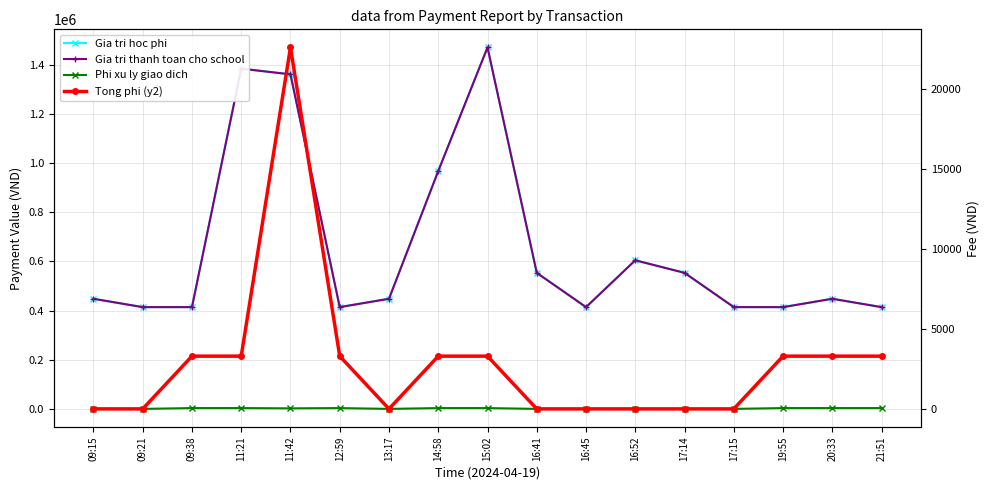

Reading left to right, list all the values displayed in this chart.

Gia tri hoc phi: 448000	414000	414000	1384000	1361000	414000	448000	967500	1470500	553500	414000	604500	553500	414000	414000	448000	414000
Gia tri thanh toan cho school: 448000	414000	414000	1384000	1361000	414000	448000	967500	1470500	553500	414000	604500	553500	414000	414000	448000	414000
Phi xu ly giao dich: 0	0	3300	3300	2200	3300	0	3300	3300	0	0	0	0	0	3300	3300	3300
Tong phi (y2): 0	0	3300	3300	22615	3300	0	3300	3300	0	0	0	0	0	3300	3300	3300